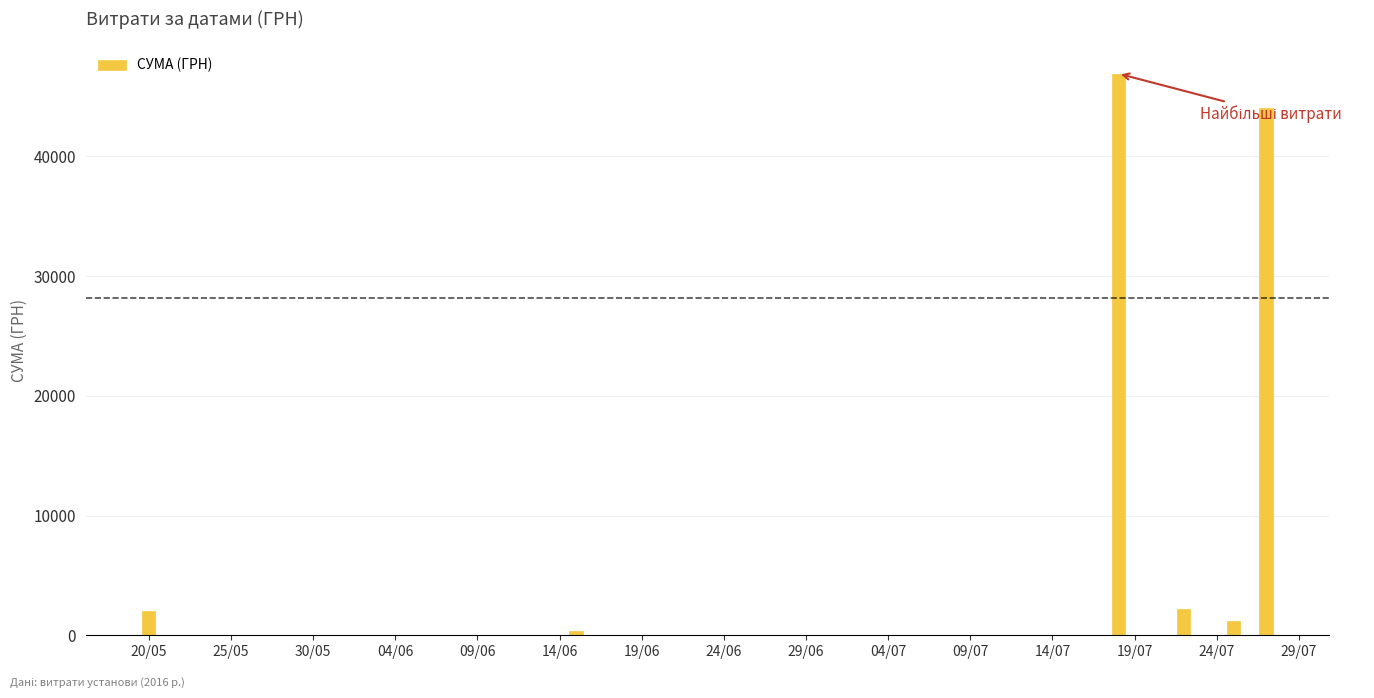

What is the value of the 3rd bar from the left?

46904.0